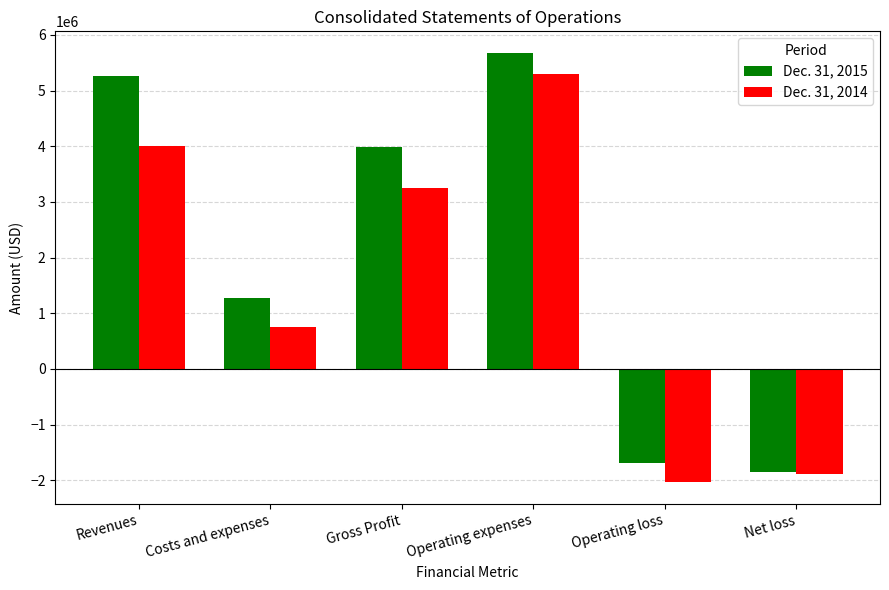

List the labels in order of Dec. 31, 2015 value, smallest first.

Net loss, Operating loss, Costs and expenses, Gross Profit, Revenues, Operating expenses